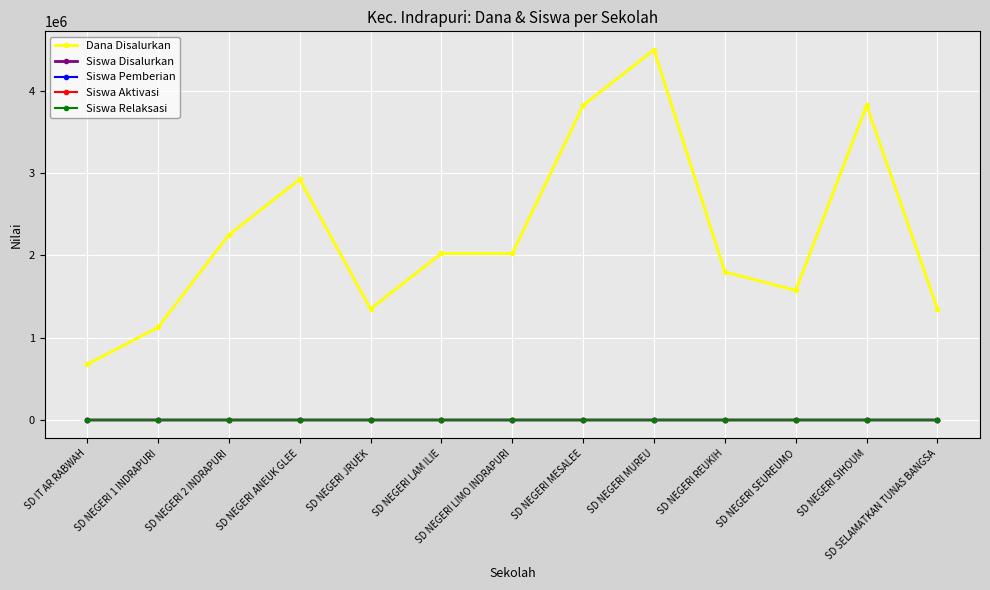

What is the sum of the Siswa Pemberian values at SD NEGERI LIMO INDRAPURI and SD NEGERI SEUREUMO?

16